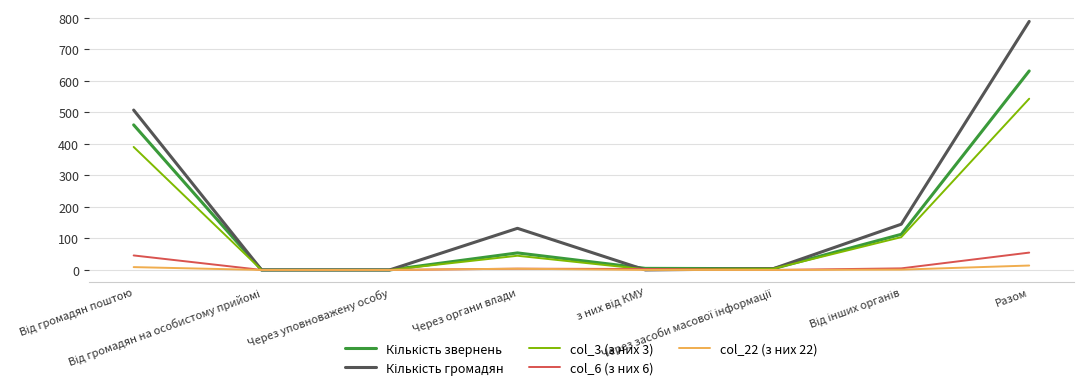

What is the spread (max minus min) of values at Від громадян поштою?

498